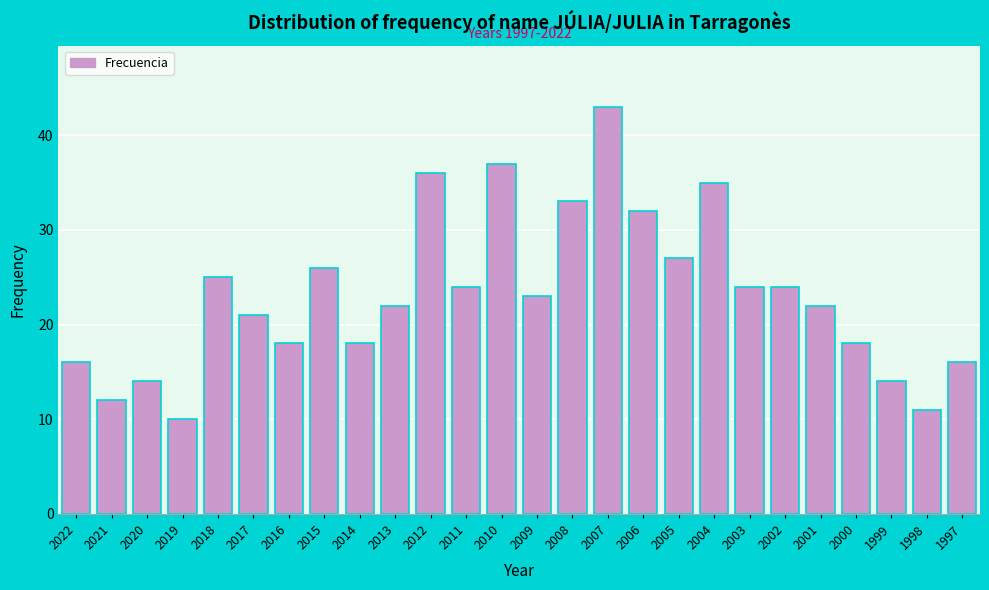

Reading right to left, list all the values displayed in this chart.

1997=16	1998=11	1999=14	2000=18	2001=22	2002=24	2003=24	2004=35	2005=27	2006=32	2007=43	2008=33	2009=23	2010=37	2011=24	2012=36	2013=22	2014=18	2015=26	2016=18	2017=21	2018=25	2019=10	2020=14	2021=12	2022=16